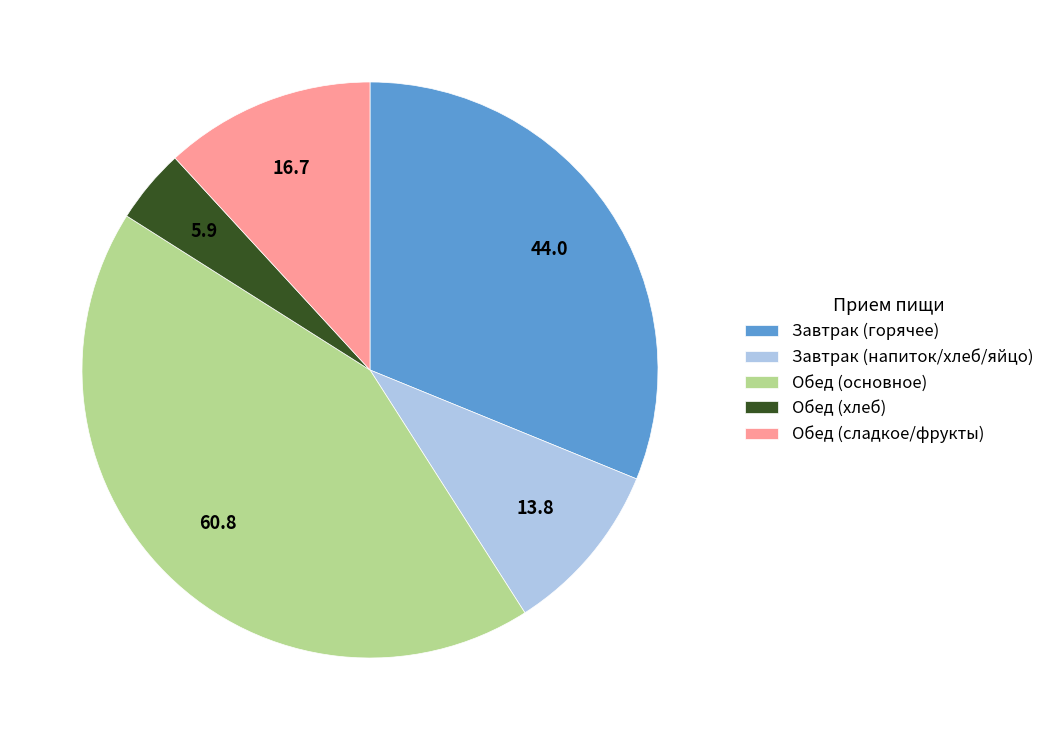

What is the smallest slice in the pie chart?

Обед (хлеб)